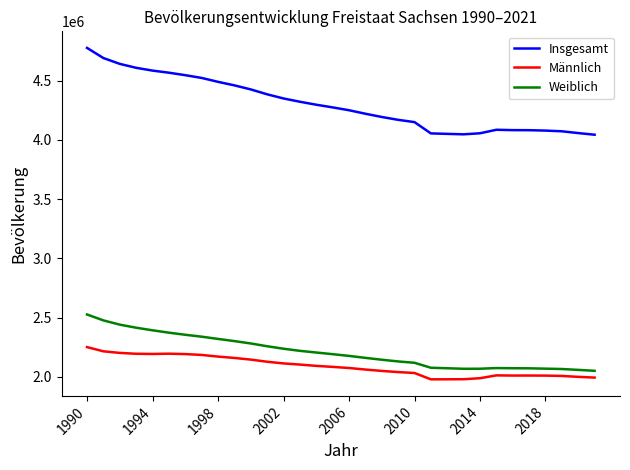

List the series in order of their peak value, lowest first.

Männlich, Weiblich, Insgesamt